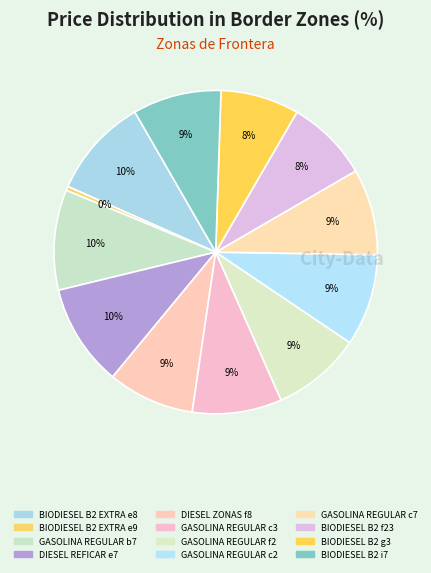

Count the number of slices in the pie.

12